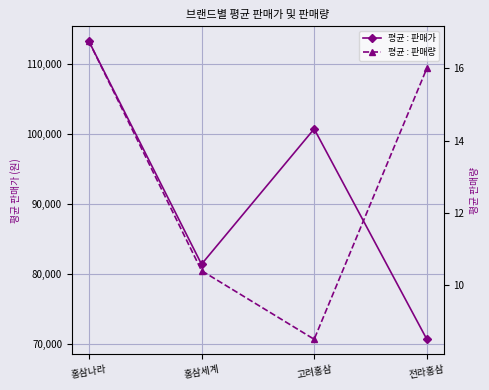

True or false: 평균 : 판매가 has more than 2 points higher than both neighbors.

False